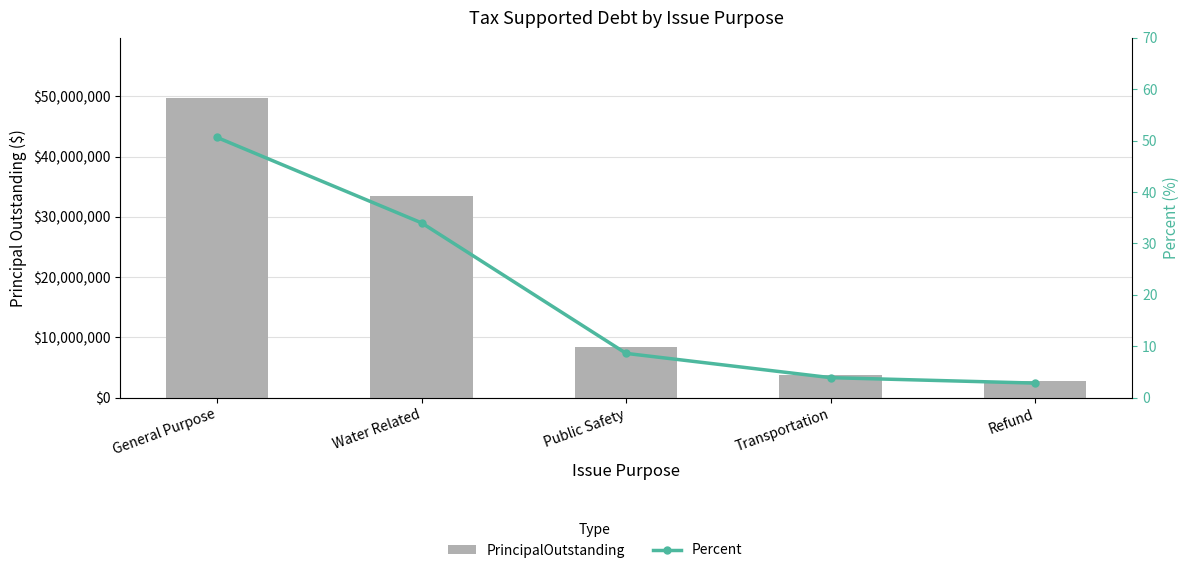

Are the bars horizontal?

No